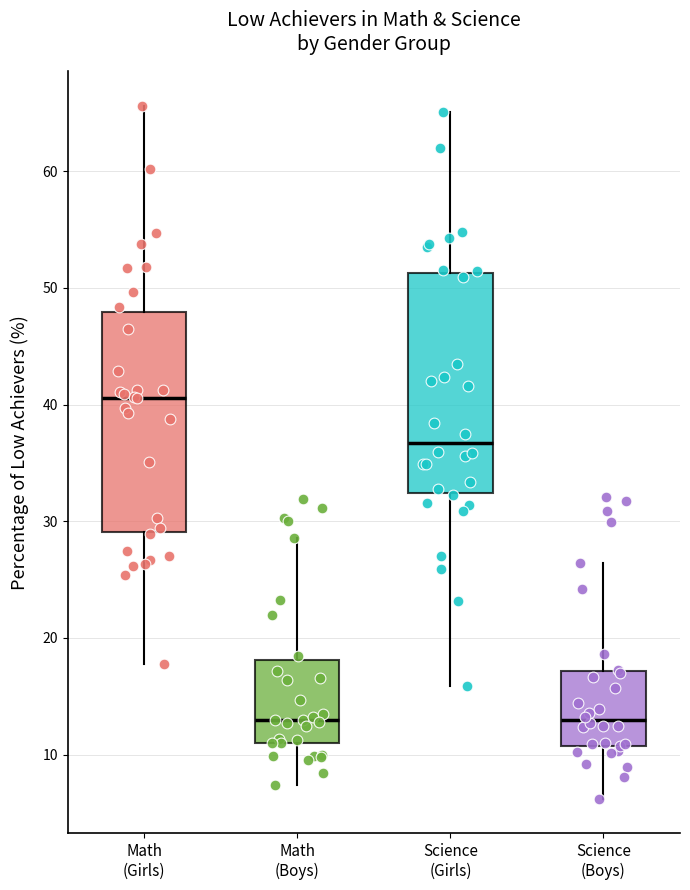

Reading left to right, read every box against the y-axis: the position of its median line, the range the box covers, and the ends of its whiskers. The values are not printed on the chart, so give them approximately, as read against the axis.

Math (Girls): median 41, box 29 to 48, whiskers 18 to 66
Math (Boys): median 13, box 11 to 18, whiskers 7 to 29
Science (Girls): median 37, box 32 to 51, whiskers 16 to 65
Science (Boys): median 13, box 11 to 17, whiskers 6 to 26